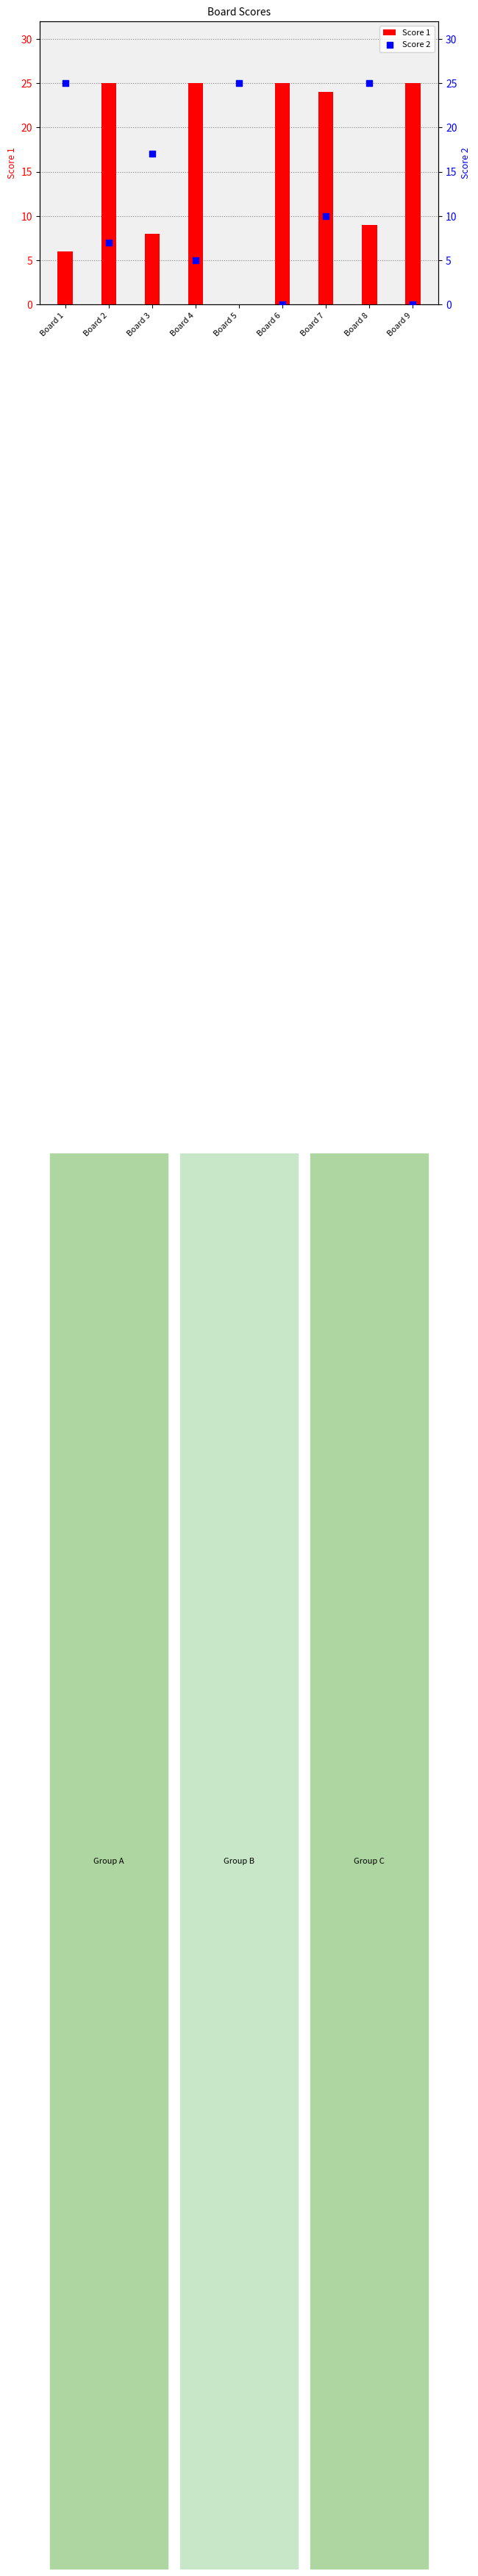

Which series contains the lowest Y value?

Score 1